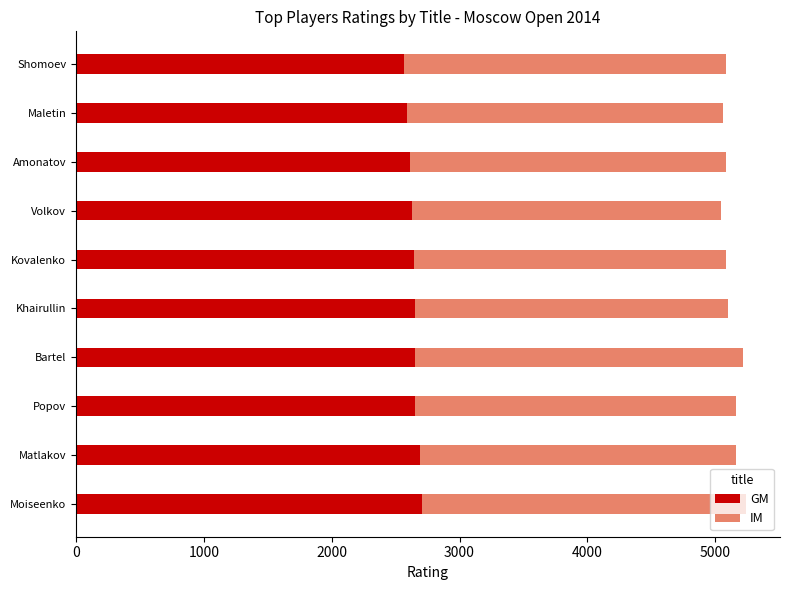

What is the difference between the second highest and minimum values in the GM series?

122